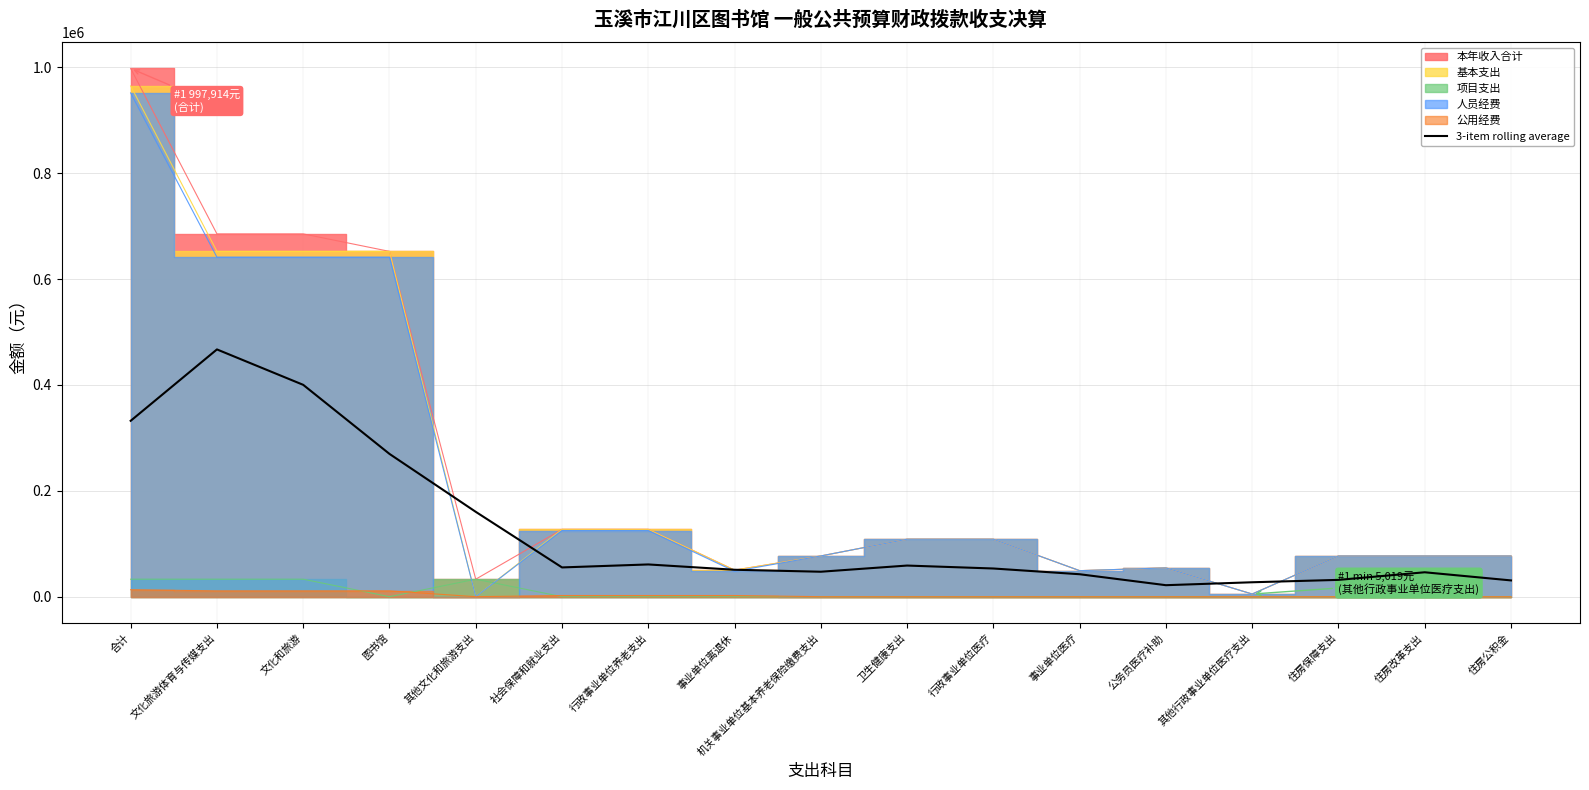

How many interior local peaks (higher than both neighbors) does the data have?

4